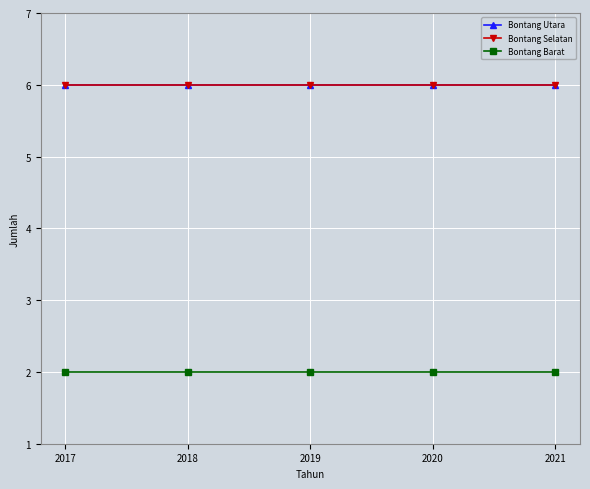

True or false: Bontang Utara has more than 1 interior local peaks.

False